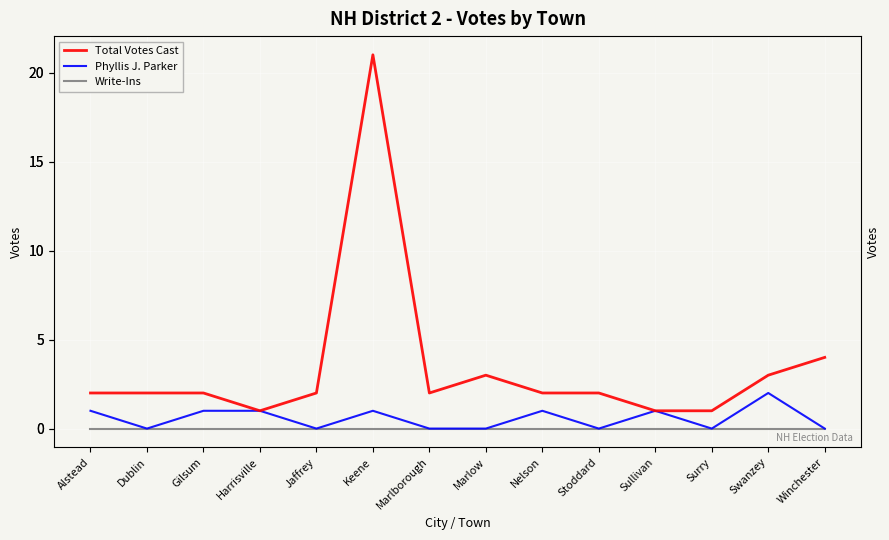

True or false: Write-Ins and Phyllis J. Parker cross at least once.

False